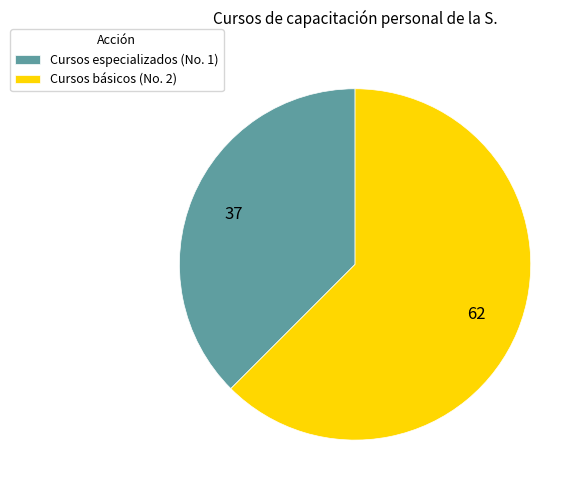

Is it true that Cursos especializados (No. 1) is 38% of the pie?

True